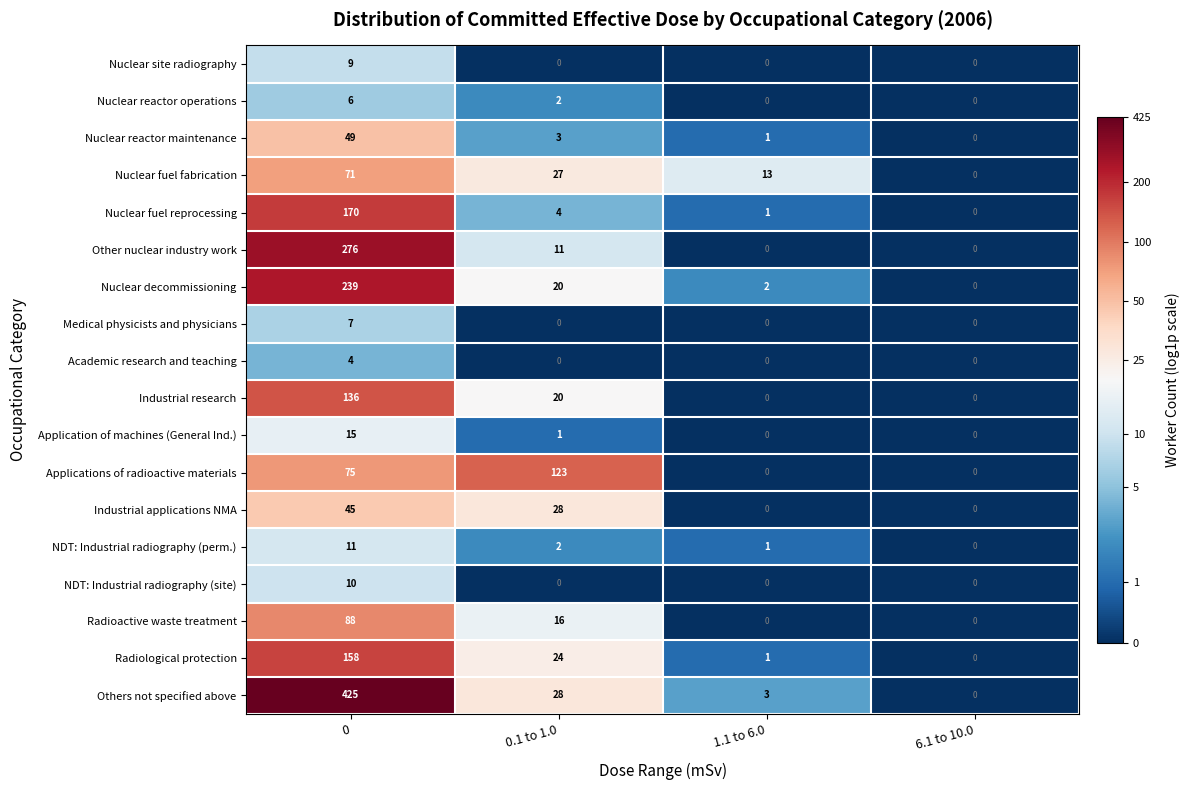

True or false: Applications of radioactive materials has a value of 72 at 0.1 to 1.0.

False